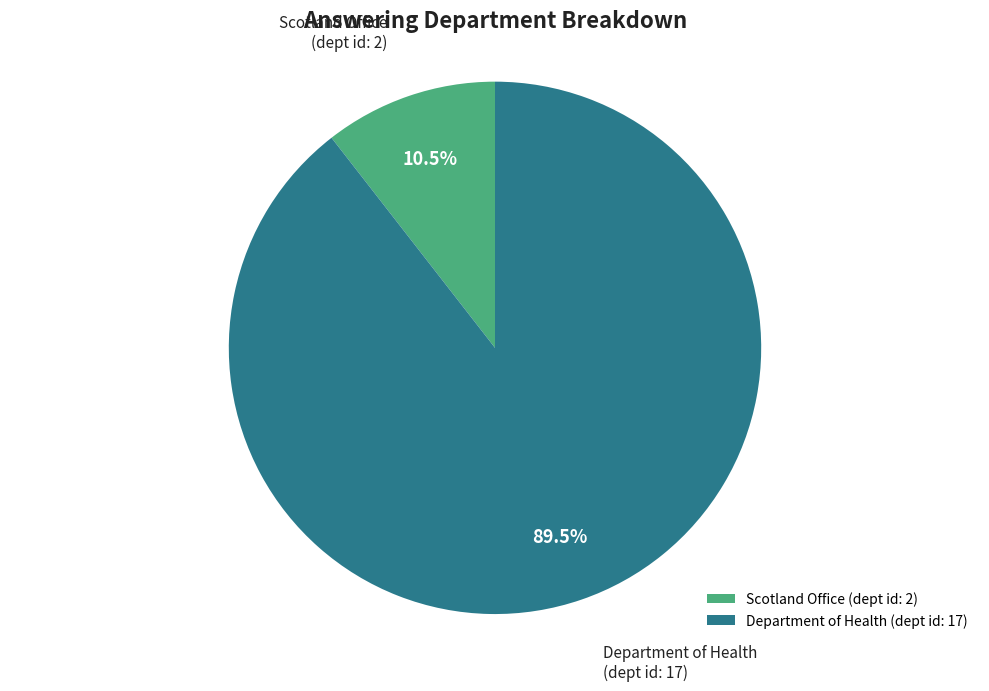

The Scotland Office slice represents 23% of the pie. True or false?

False